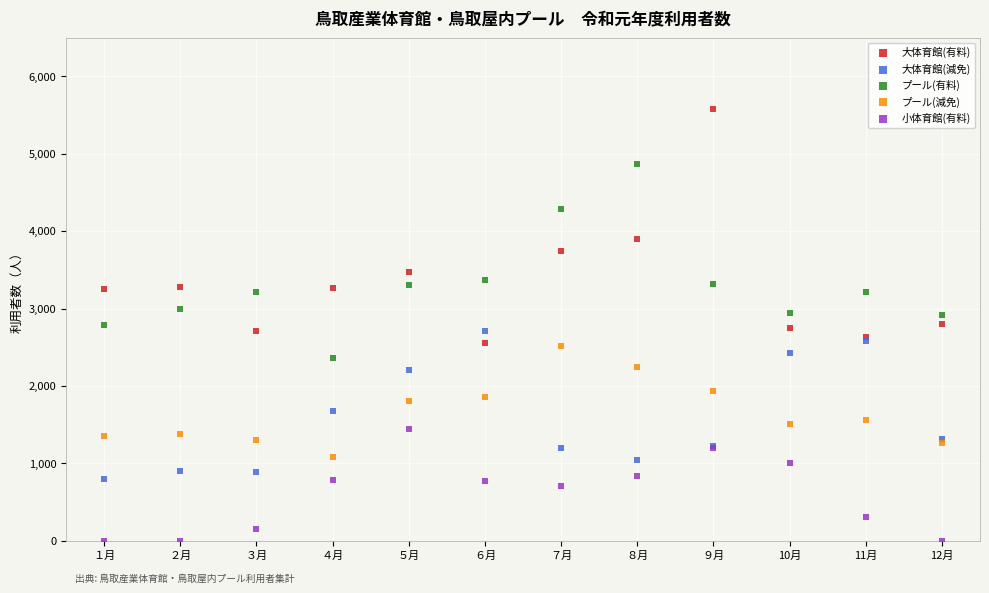

Which series contains the highest Y value?

大体育館(有料)